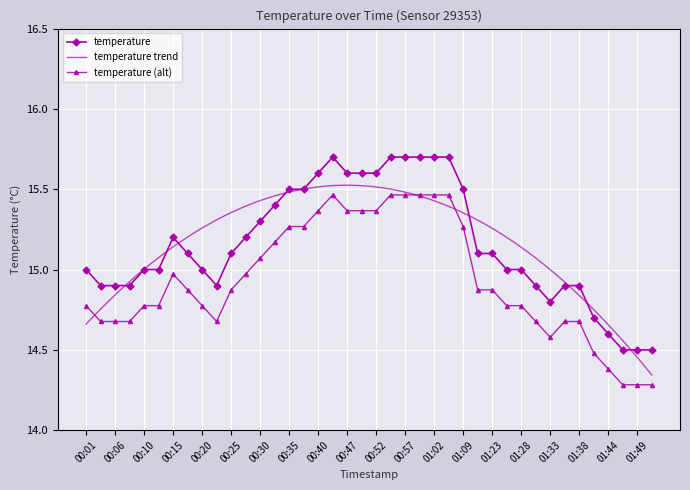

What is the ratio of the value at 01:04 to the value at 01:41?

1.1